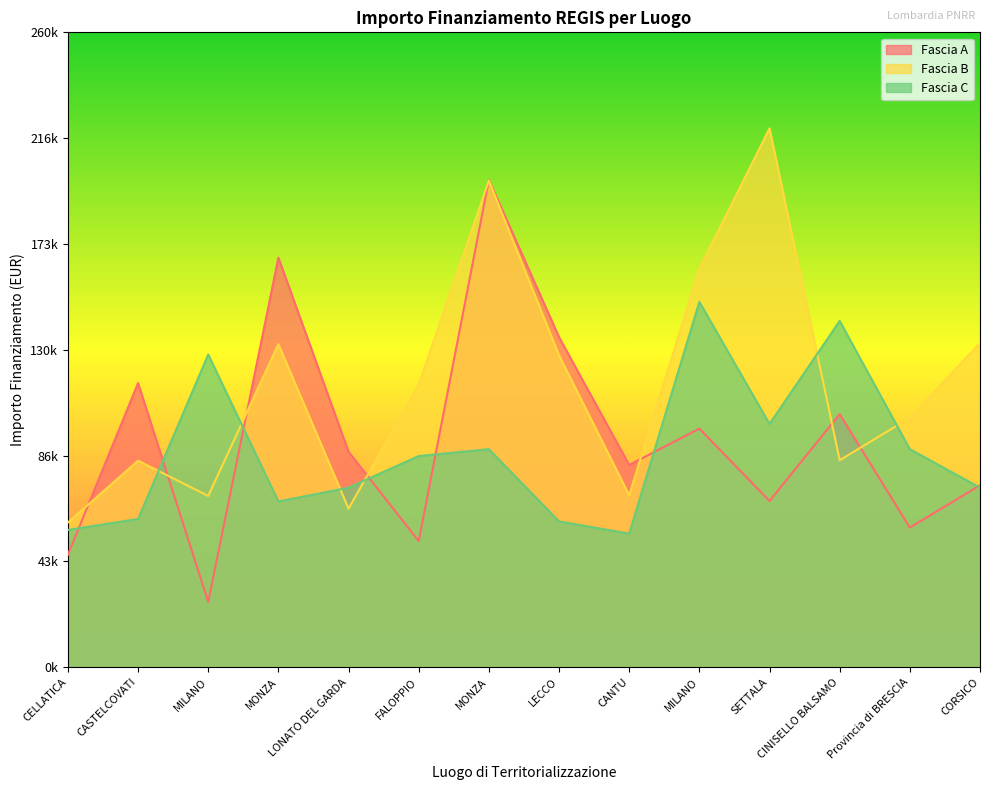

List the labels in order of Fascia A value, smallest first.

MILANO, CELLATICA, FALOPPIO, Provincia di BRESCIA, SETTALA, CORSICO, CANTU, LONATO DEL GARDA, MILANO, CINISELLO BALSAMO, CASTELCOVATI, LECCO, MONZA, MONZA